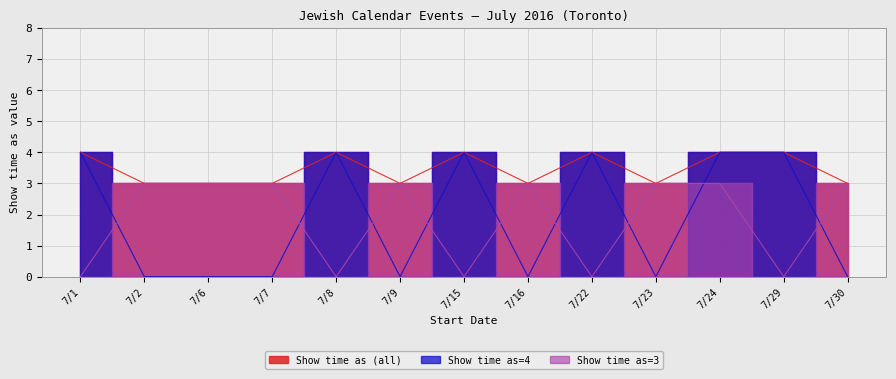

True or false: Show time as=4 and Show time as (all) cross at least once.

False